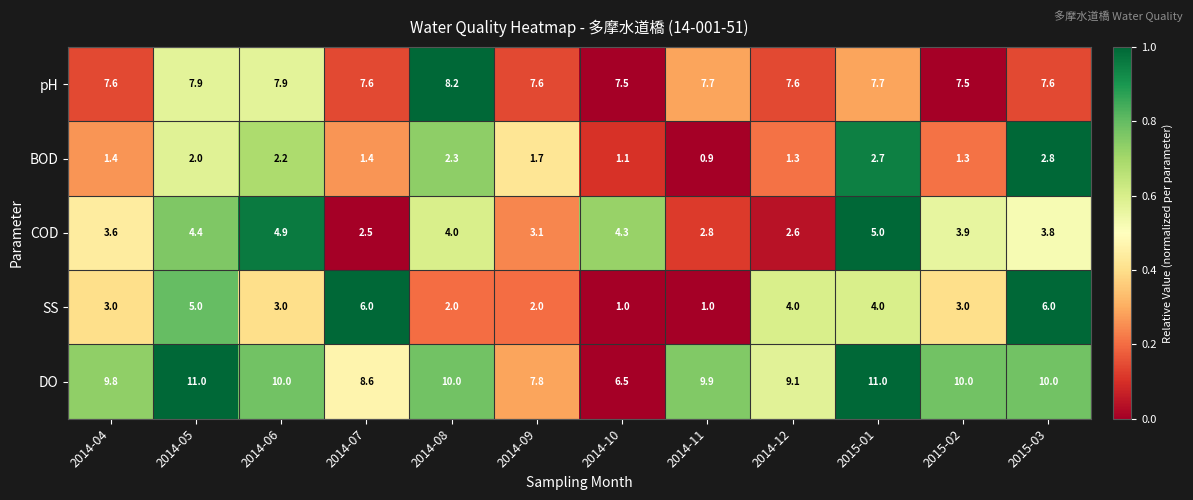

Read the SS value at 2015-03.

6.0